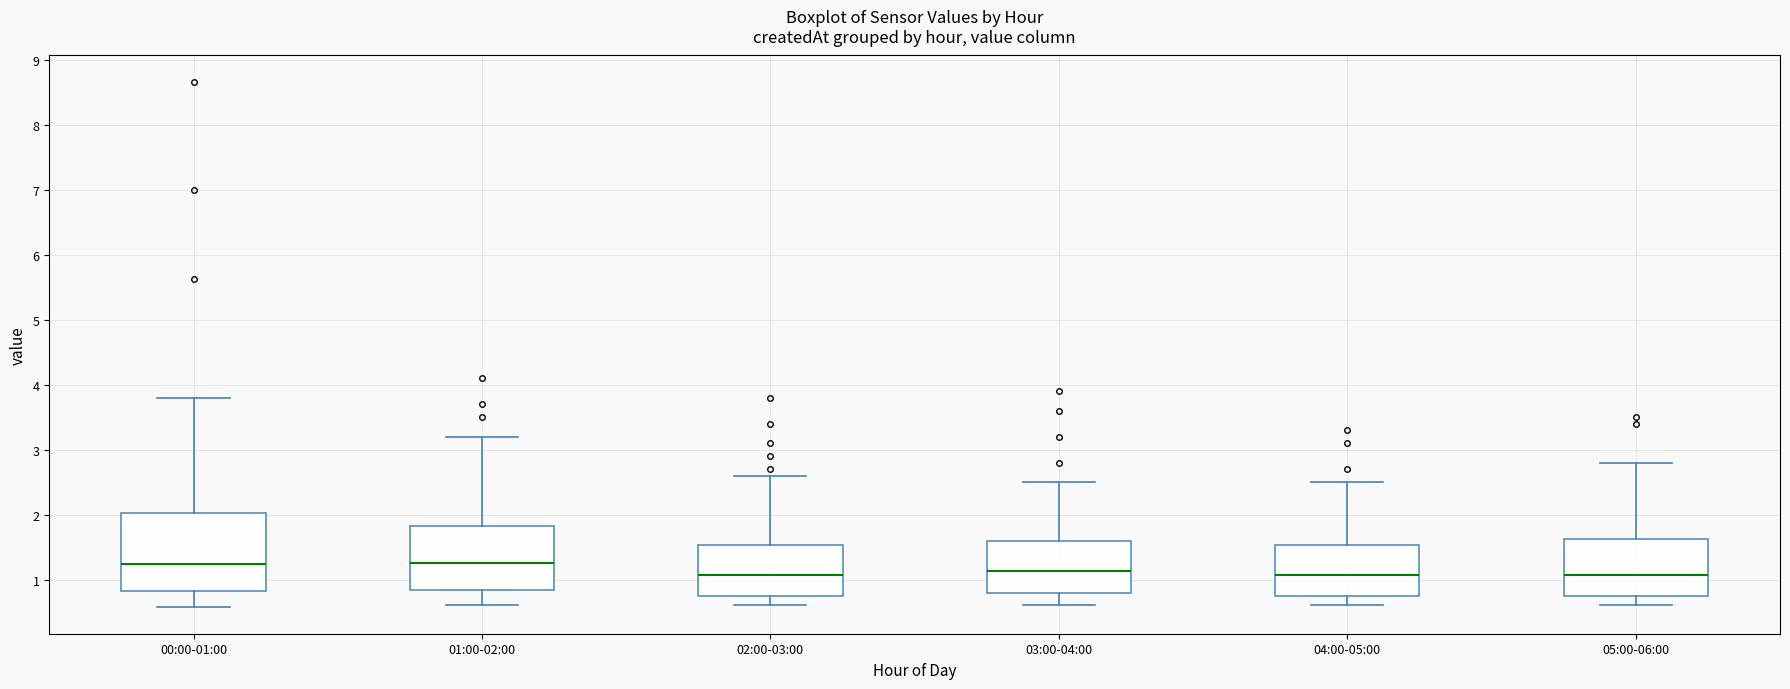

Reading left to right, transcribe this box plot: for each box, give where its median line is, the range the box spans, and where its two whiskers end, as read against the y-axis. The values are not printed on the chart, so give them approximately, as read against the axis.

00:00-01:00: median 1.2, box 0.8 to 2.0, whiskers 0.6 to 3.8
01:00-02:00: median 1.3, box 0.8 to 1.8, whiskers 0.6 to 3.2
02:00-03:00: median 1.1, box 0.8 to 1.5, whiskers 0.6 to 2.6
03:00-04:00: median 1.1, box 0.8 to 1.6, whiskers 0.6 to 2.5
04:00-05:00: median 1.1, box 0.8 to 1.5, whiskers 0.6 to 2.5
05:00-06:00: median 1.1, box 0.8 to 1.6, whiskers 0.6 to 2.8